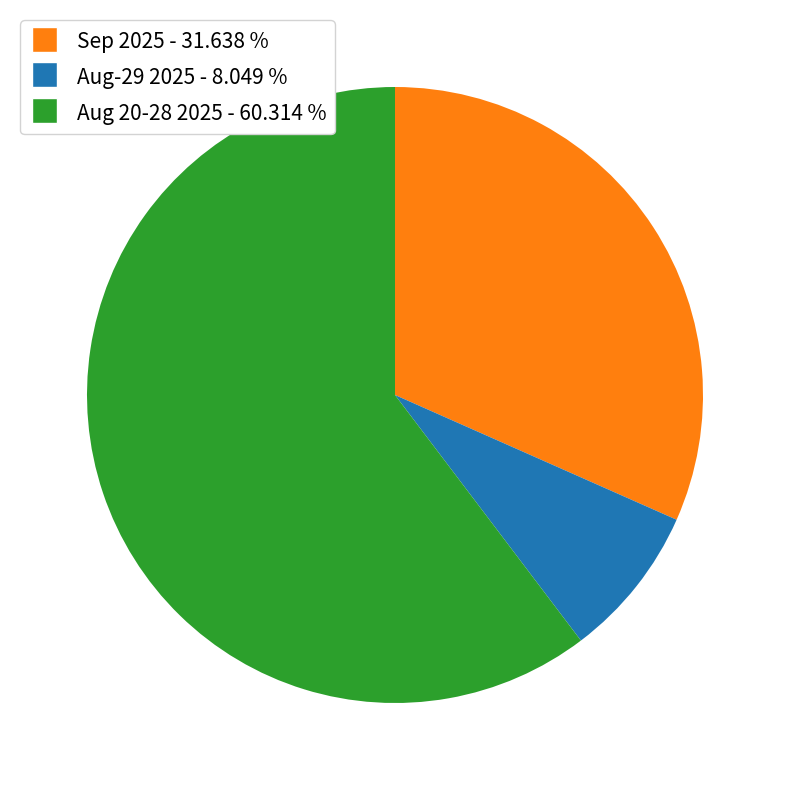

Does any single category account for the majority?

Yes